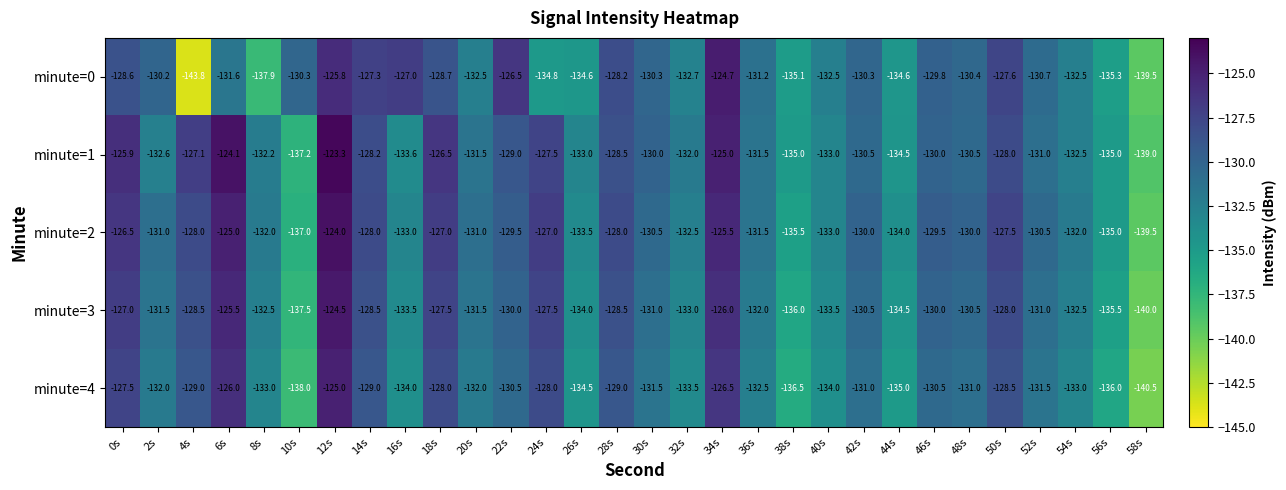

Rank the series by their maximum value, from highest to lowest.

minute=1, minute=2, minute=3, minute=0, minute=4